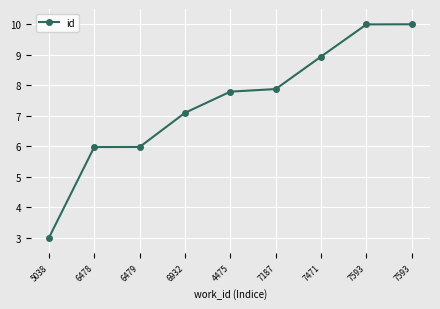

Reading left to right, extract all data points from this chart.

5038=3.0	6478=6.0	6479=6.0	6932=7.1	4475=7.8	7187=7.9	7471=8.9	7593=10.0	7593=10.0